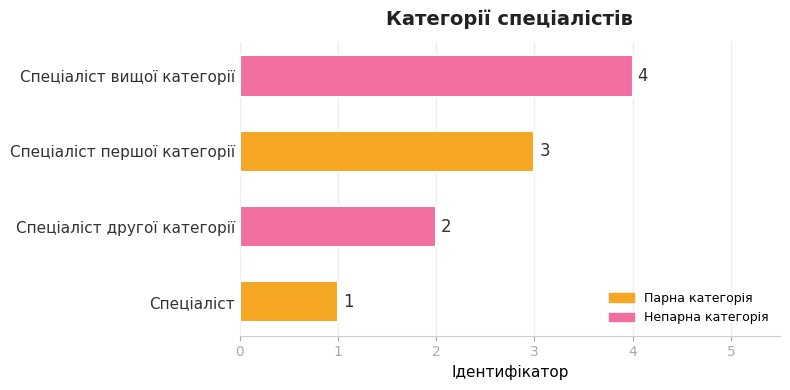

Which has a higher value, Спеціаліст першої категорії or Спеціаліст другої категорії?

Спеціаліст першої категорії